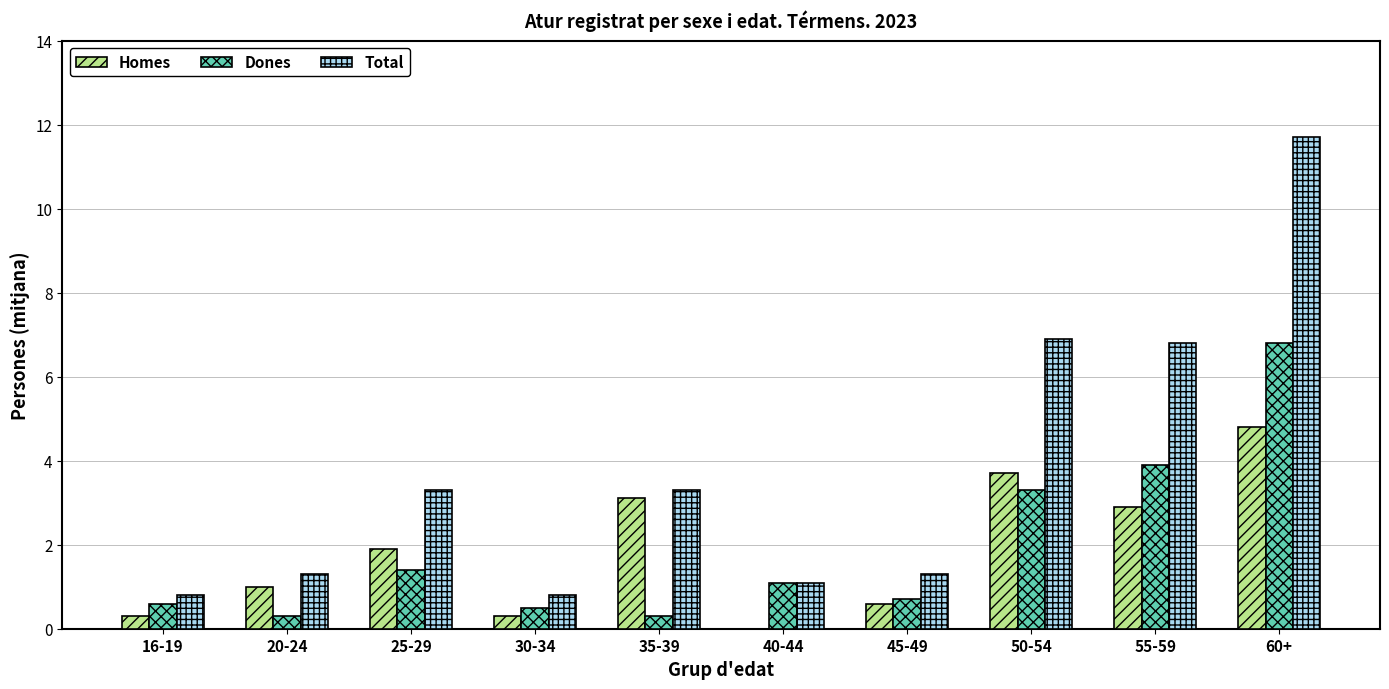

Between 16-19 and 50-54, which series saw the biggest shift?

Total